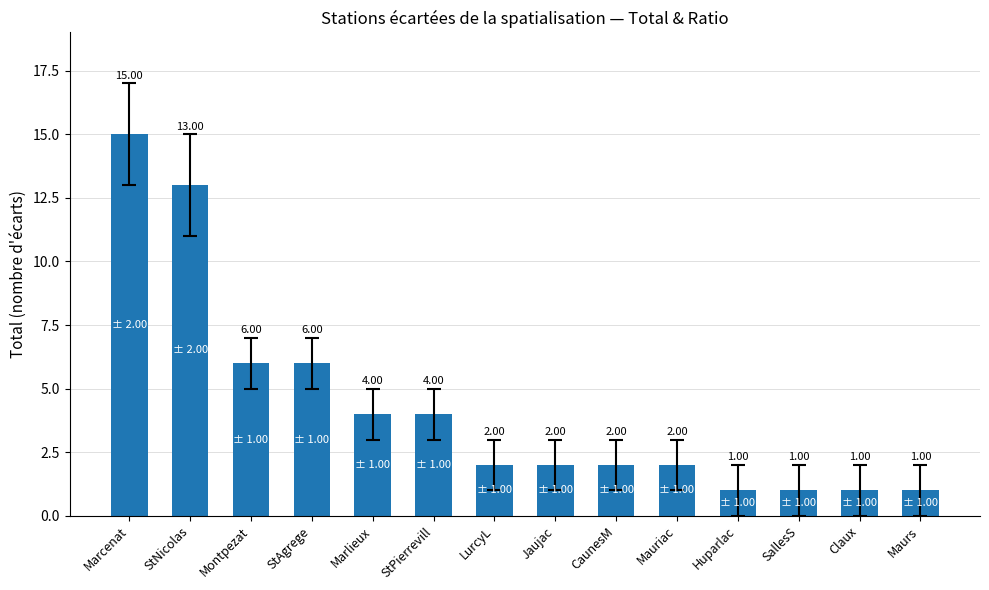

What is the difference between the maximum and minimum values?

14